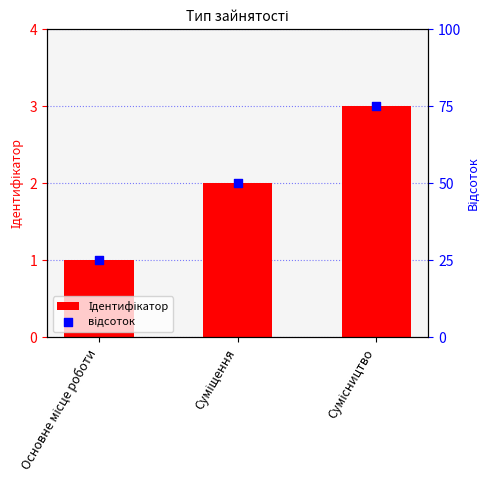

Which series reaches the maximum Y coordinate?

відсоток